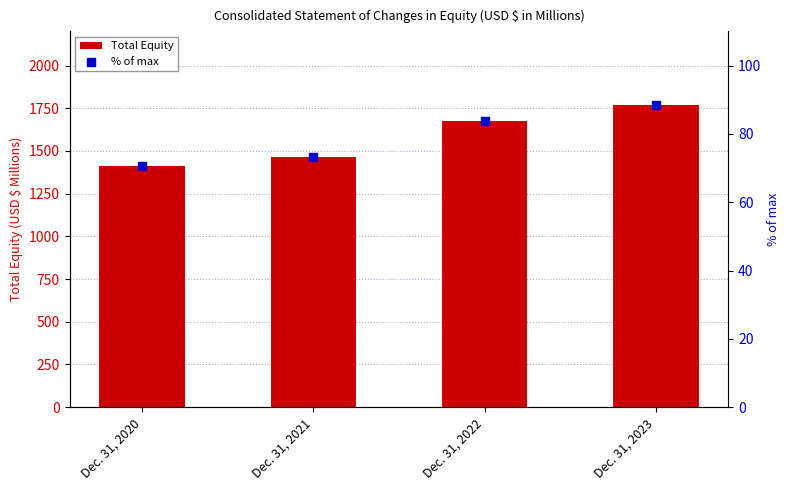

What is the total value across all series at Dec. 31, 2020?

1479.5